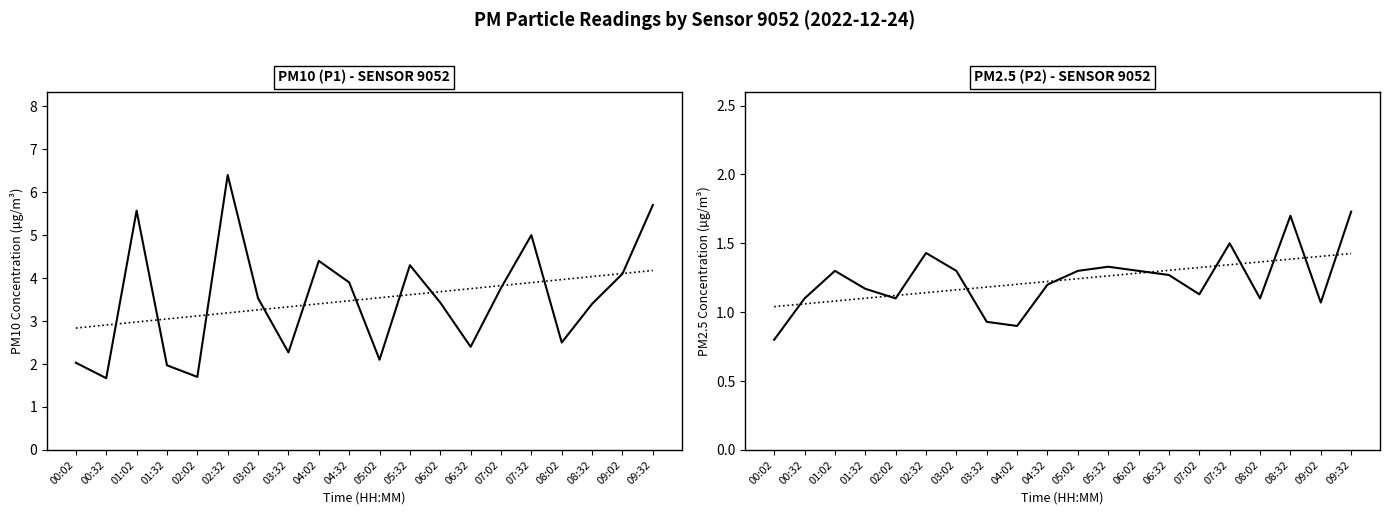

What is the average value of the P1 series?

3.5